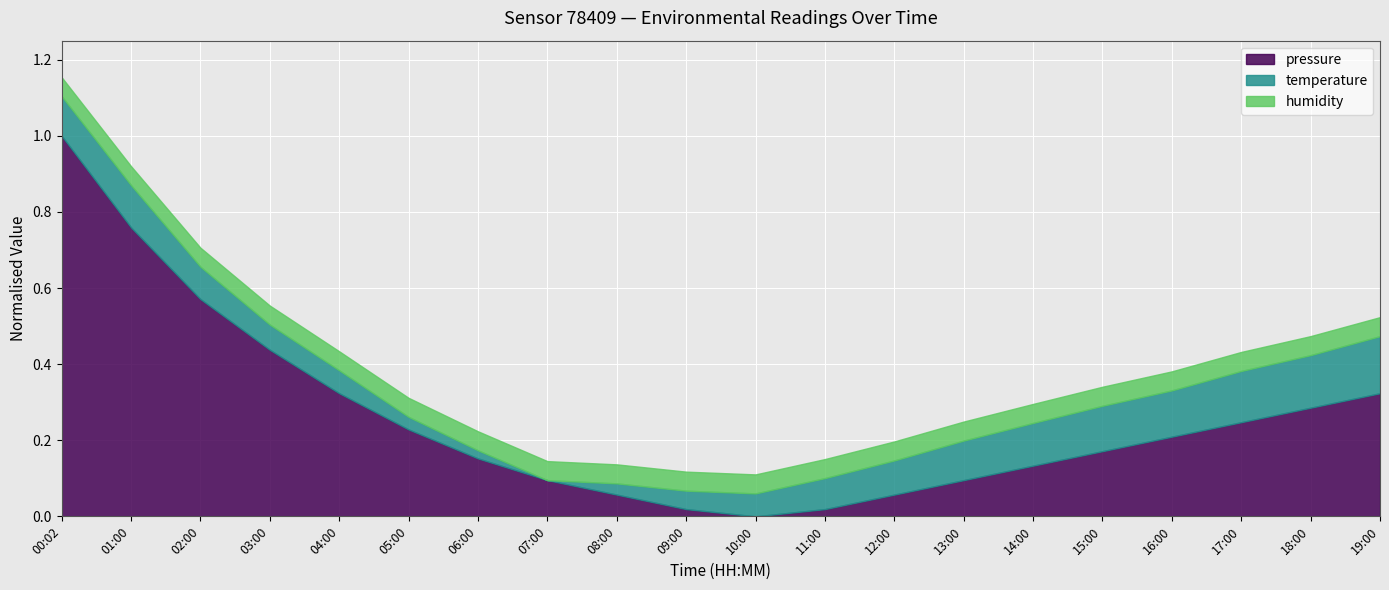

Which series has the widest spread of values?

pressure